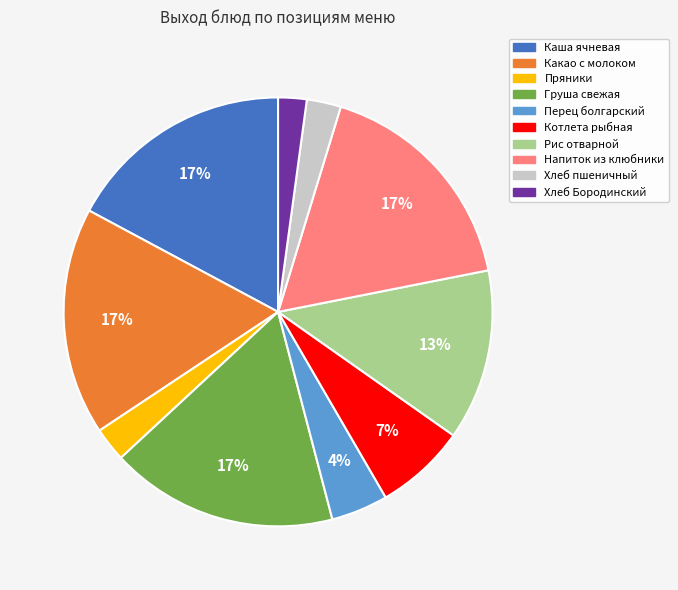

To the nearest percent, what is the difference between the largest and smallest slice percentages?

15%